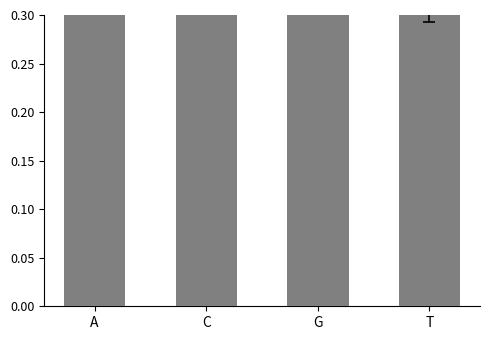

What is the difference between the maximum and second lowest values?

0.3